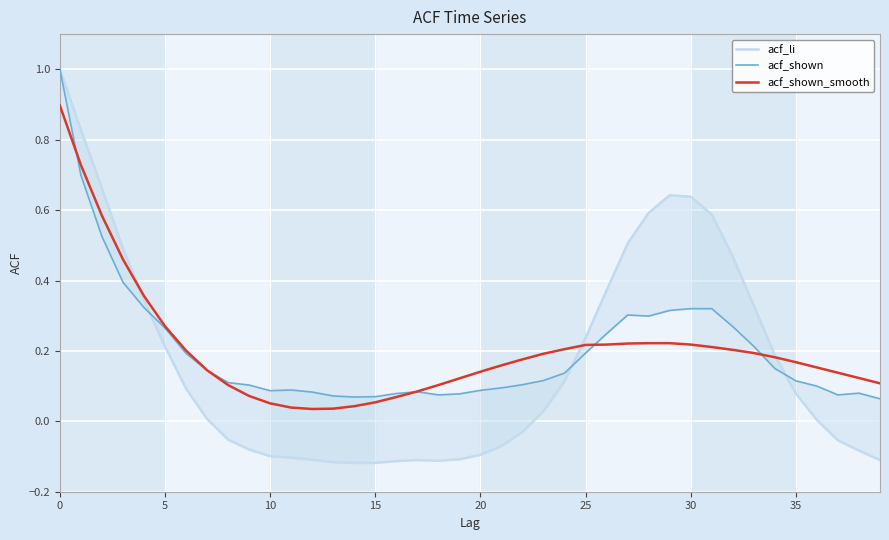

Reading right to left, what are all the values shown in this chart?

acf_li: -0.1	-0.1	-0.1	0.0	0.1	0.2	0.3	0.5	0.6	0.6	0.6	0.6	0.5	0.4	0.2	0.1	0.0	-0.0	-0.1	-0.1	-0.1	-0.1	-0.1	-0.1	-0.1	-0.1	-0.1	-0.1	-0.1	-0.1	-0.1	-0.1	0.0	0.1	0.2	0.3	0.5	0.7	0.8	1.0
acf_shown: 0.1	0.1	0.1	0.1	0.1	0.1	0.2	0.3	0.3	0.3	0.3	0.3	0.3	0.2	0.2	0.1	0.1	0.1	0.1	0.1	0.1	0.1	0.1	0.1	0.1	0.1	0.1	0.1	0.1	0.1	0.1	0.1	0.1	0.2	0.3	0.3	0.4	0.5	0.7	1.0
acf_shown_smooth: 0.1	0.1	0.1	0.2	0.2	0.2	0.2	0.2	0.2	0.2	0.2	0.2	0.2	0.2	0.2	0.2	0.2	0.2	0.2	0.1	0.1	0.1	0.1	0.1	0.1	0.0	0.0	0.0	0.0	0.1	0.1	0.1	0.1	0.2	0.3	0.4	0.5	0.6	0.7	0.9